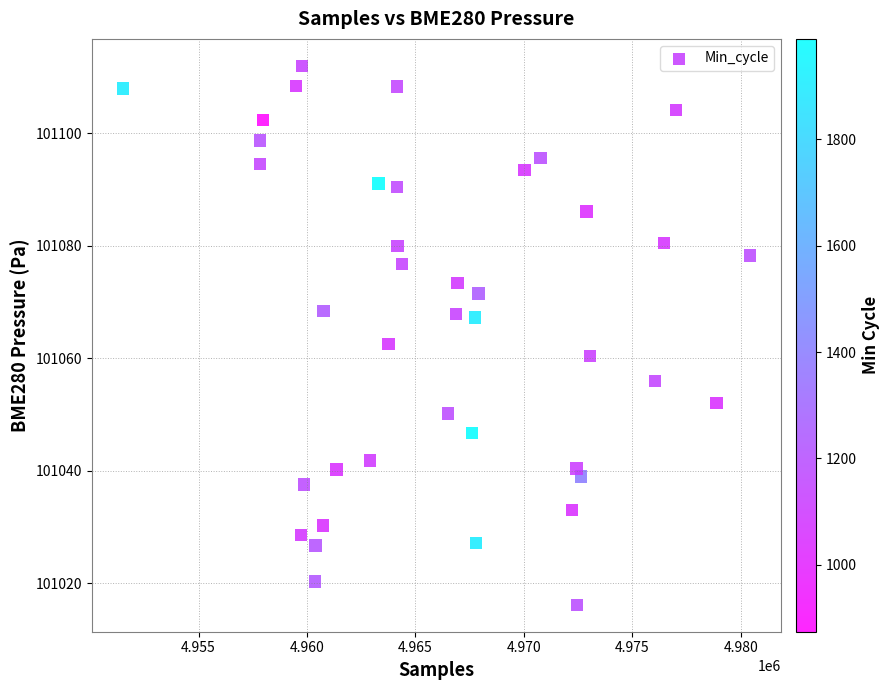

What is the range of Y values (max minus min)?

95.8